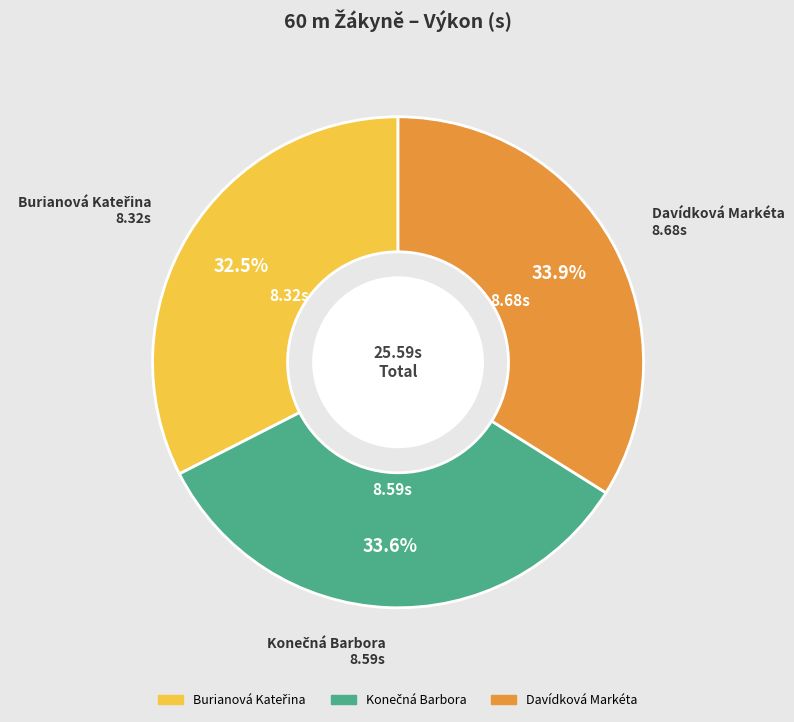

Is Davídková Markéta the majority of the pie?

No